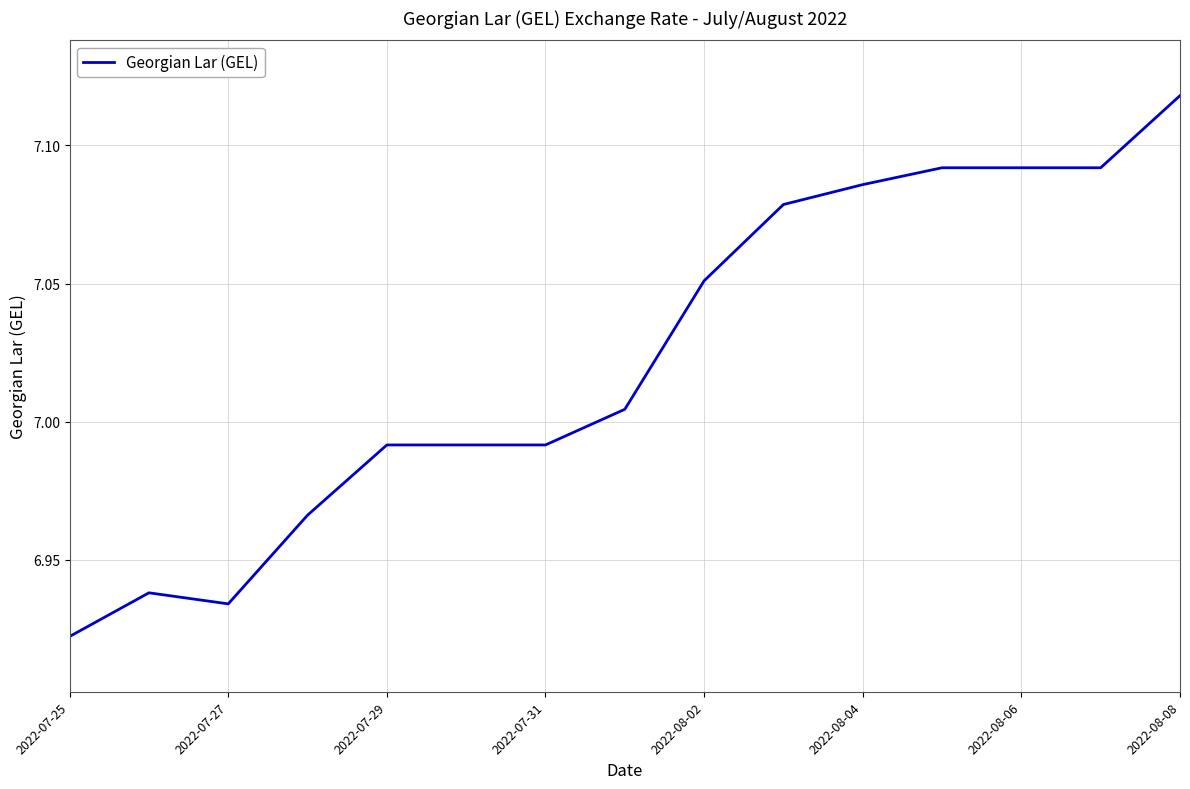

How many lines are shown in the chart?

1